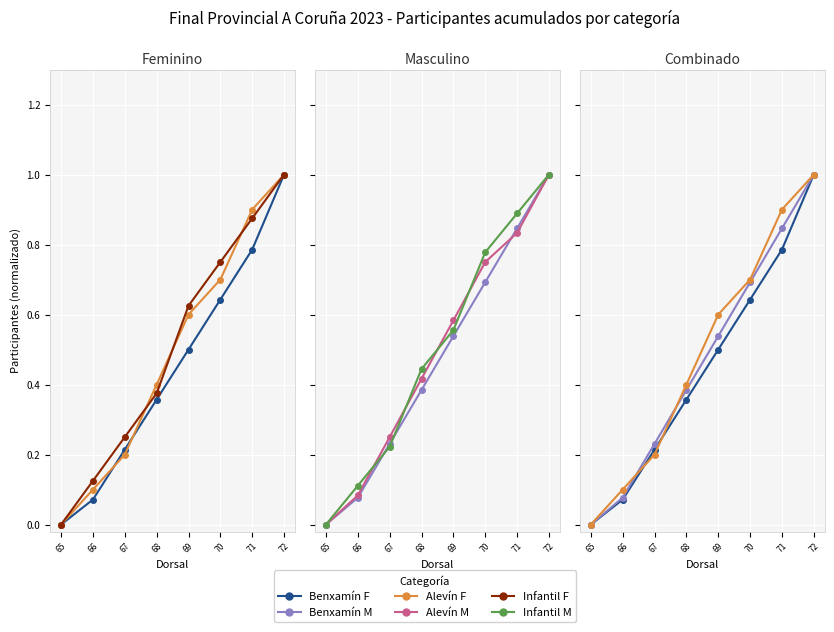

True or false: Alevín M has more than 0 points higher than both neighbors.

False